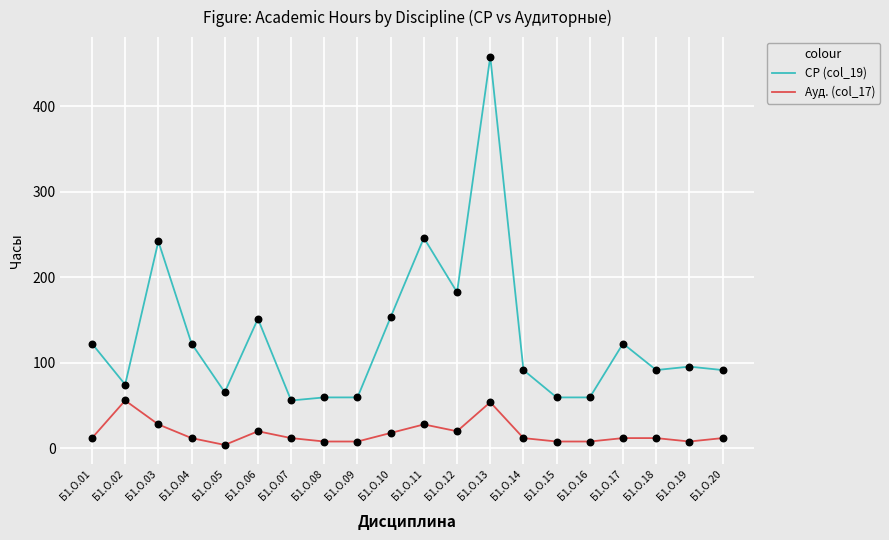

Is the value of СР (col_19) at Б1.О.12 greater than the value of Ауд. (col_17) at Б1.О.02?

Yes